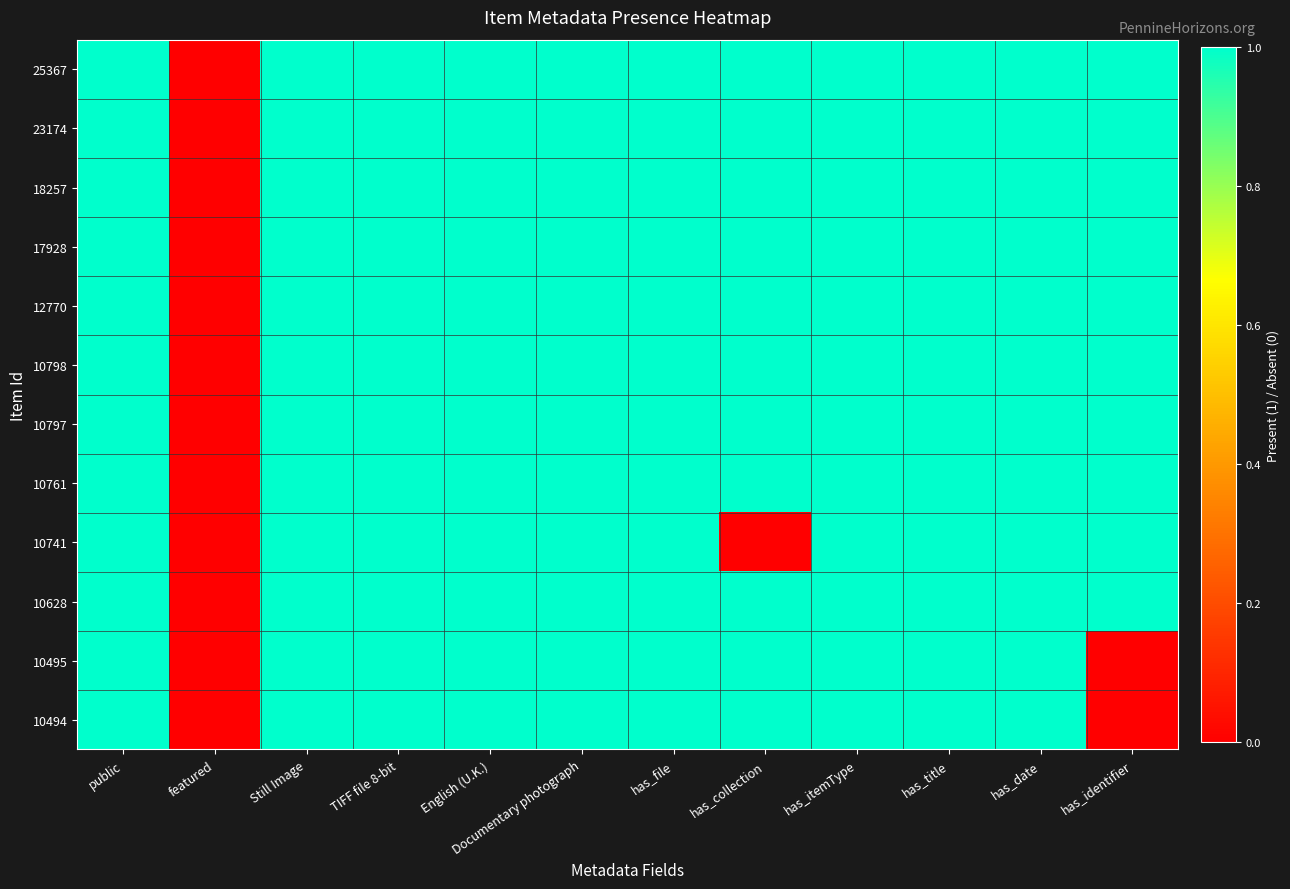

What is the total value across all series at has_date?

12